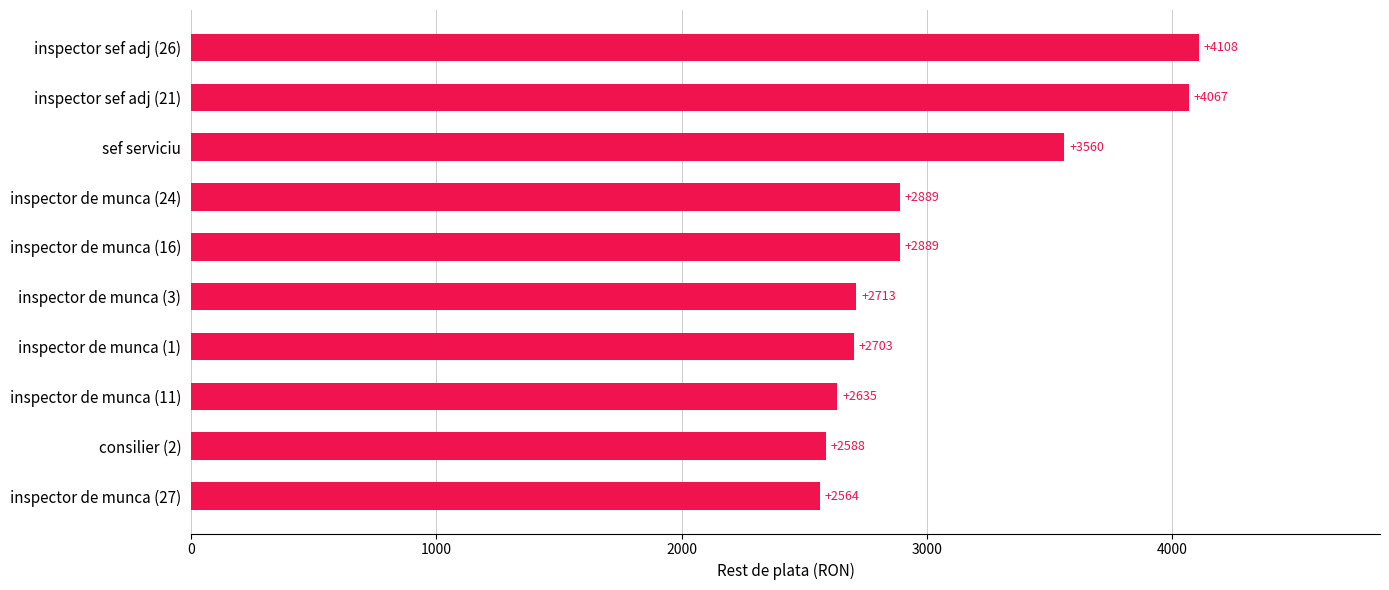

The chart shows a value of 746 at sef serviciu. True or false?

False